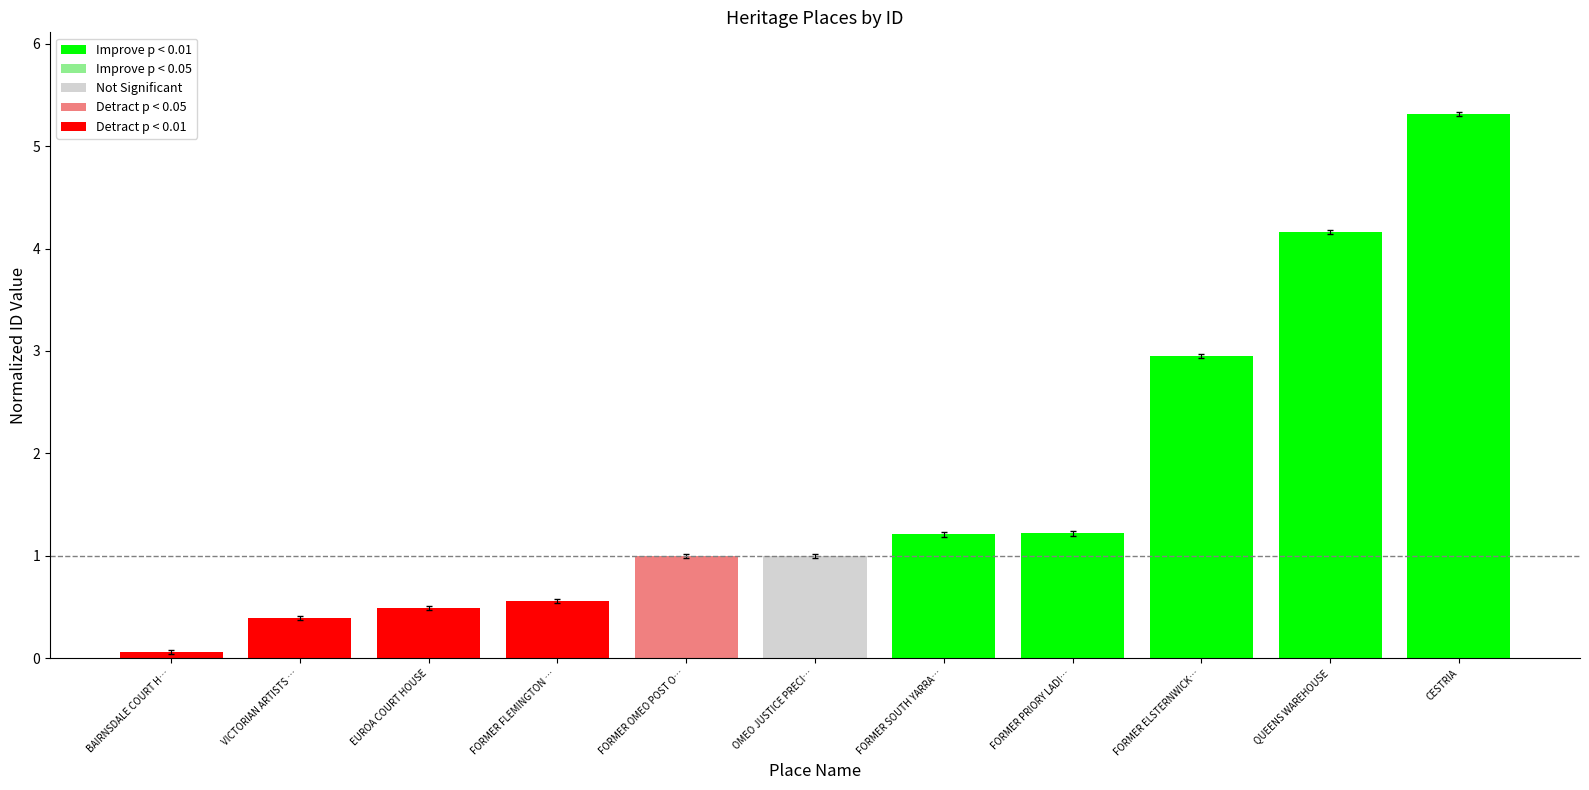

What is the sum of the values at CESTRIA and FORMER OMEO POST O…?

6.3